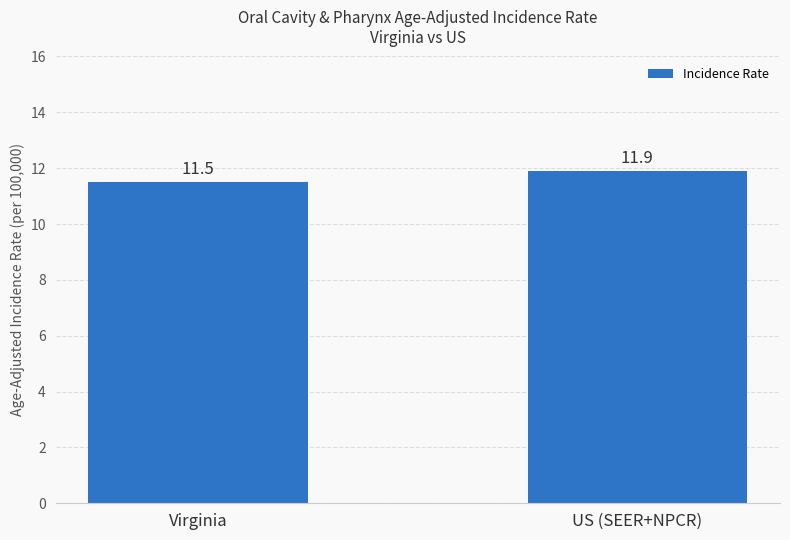

Reading left to right, what are all the values shown in this chart?

11.5	11.9